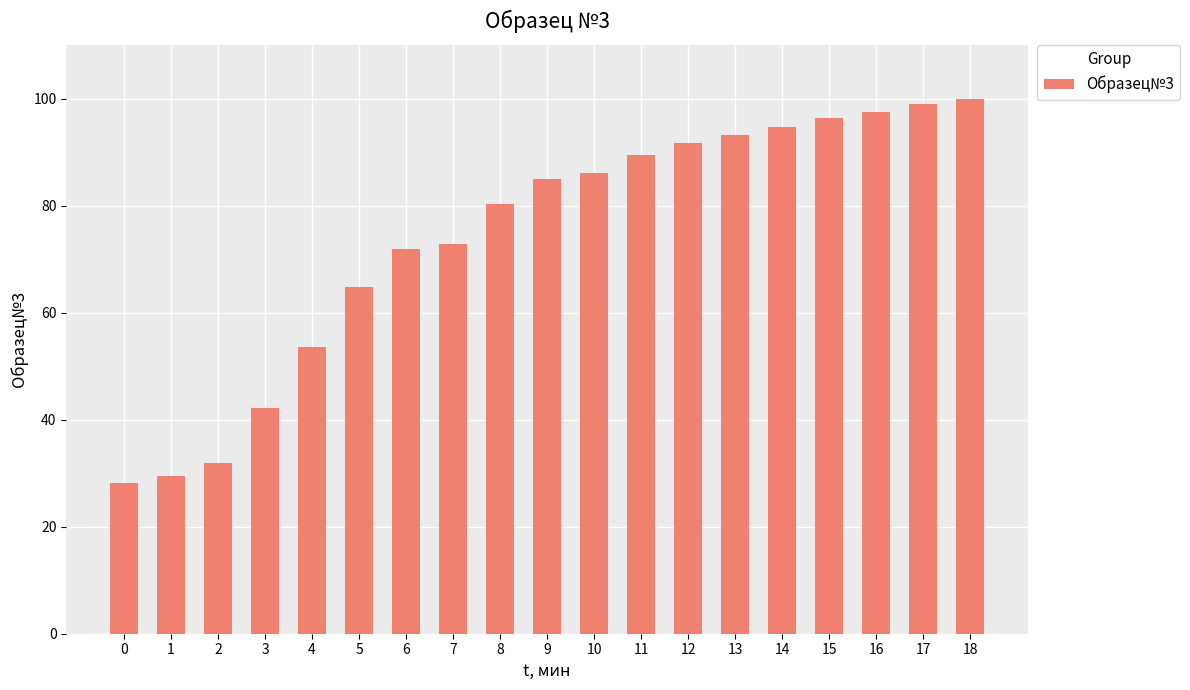

What is the difference between the maximum and minimum values?

71.7